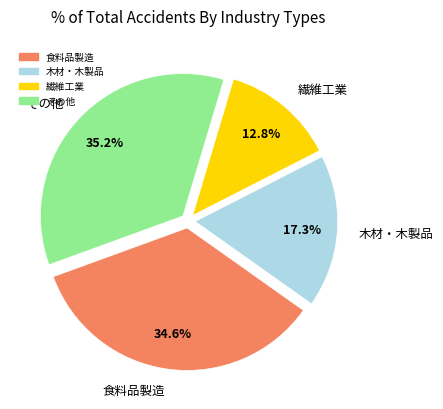

Rank the categories by value from lowest to highest.

繊維工業, 木材・木製品, 食料品製造, その他